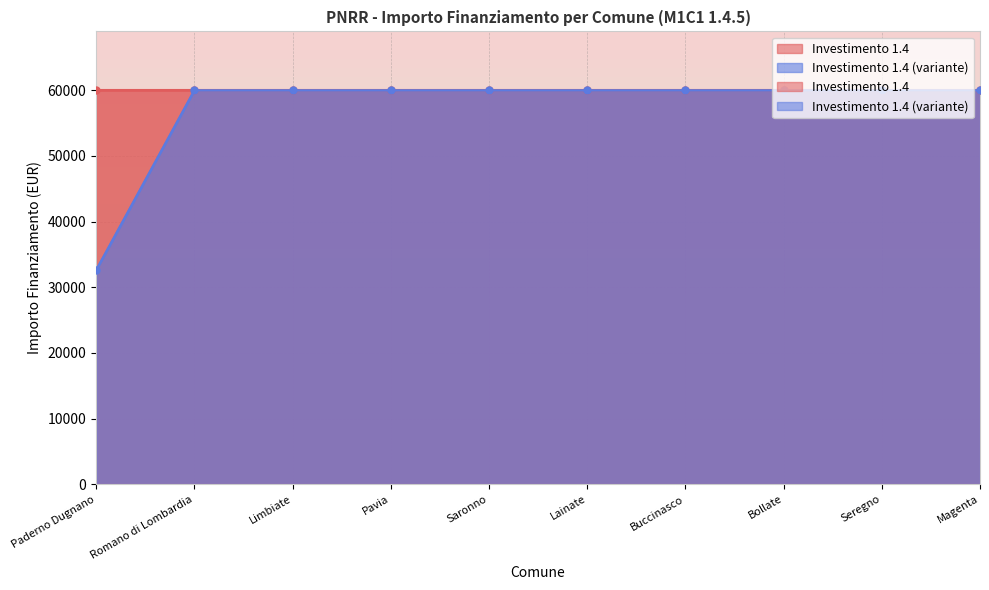

Is it true that the value at Buccinasco is 59966?

True